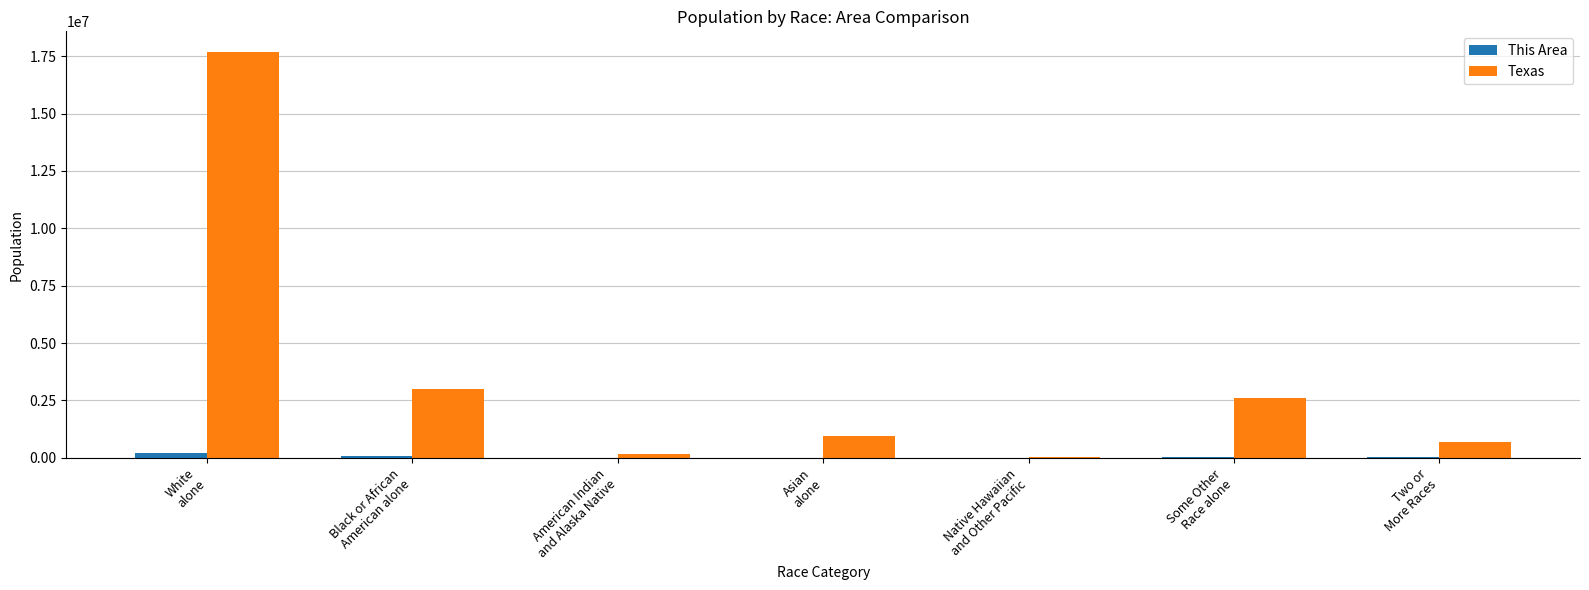

Which series has the widest spread of values?

Texas